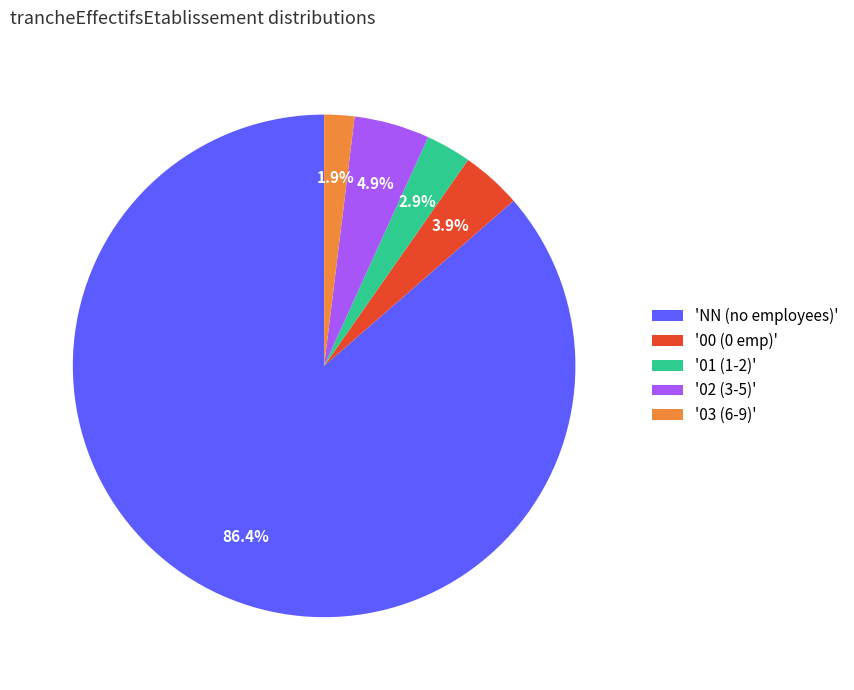

Approximately how many times larger is the value at '00 (0 emp)' compared to '01 (1-2)'?

1.3